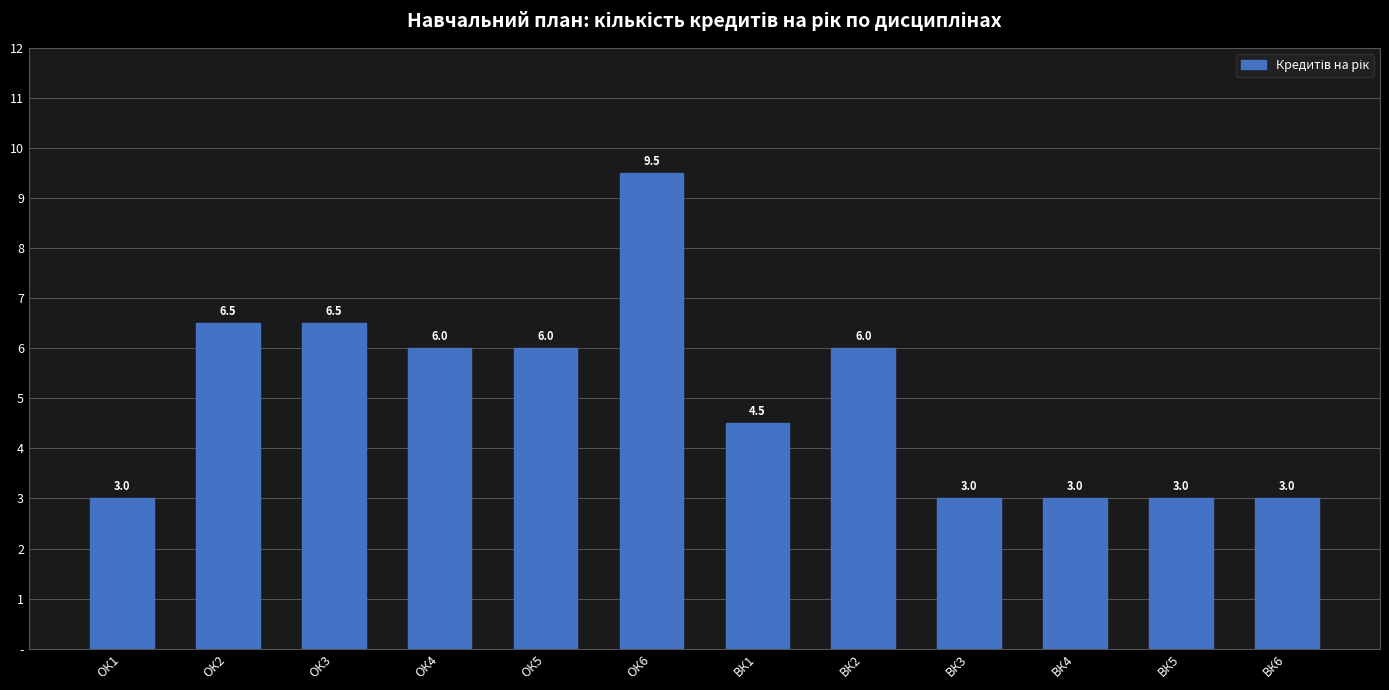

Reading right to left, list all the values displayed in this chart.

3.0	3.0	3.0	3.0	6.0	4.5	9.5	6.0	6.0	6.5	6.5	3.0